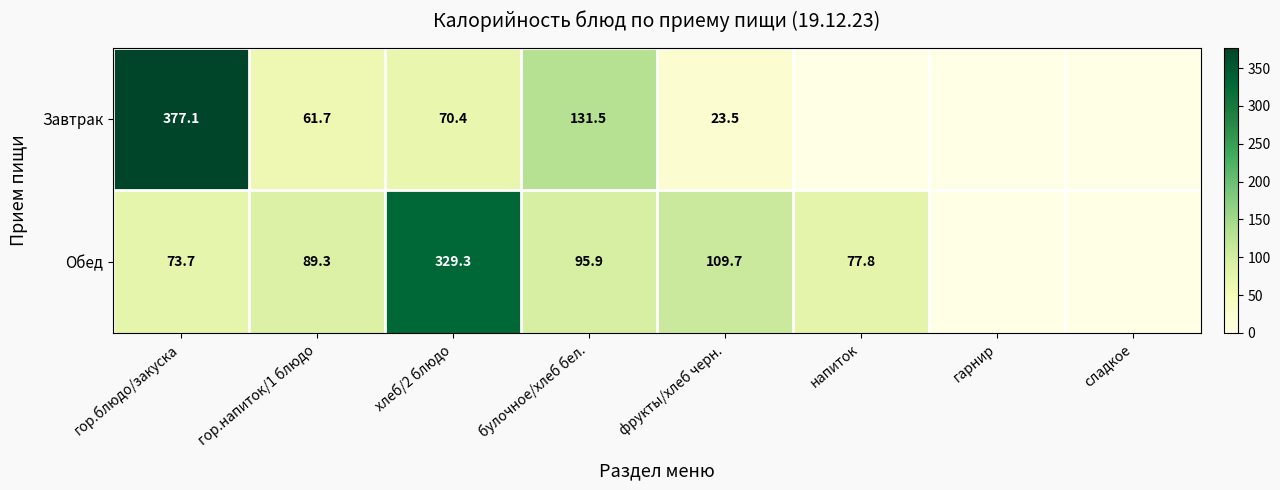

Rank the series at гор.блюдо/закуска from lowest to highest value.

Обед, Завтрак